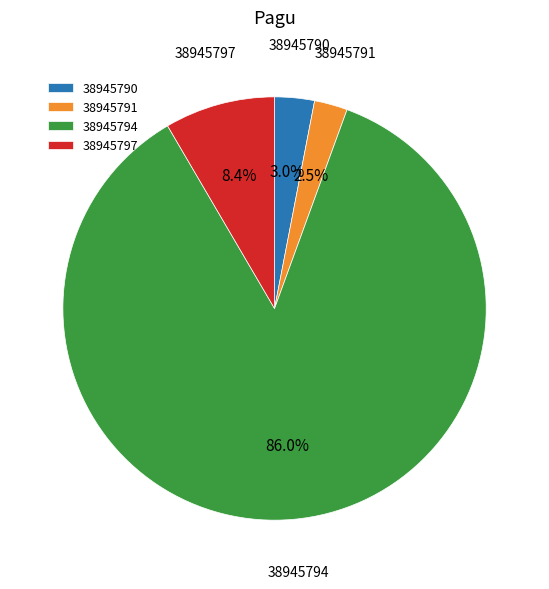

Combined, do 38945797 and 38945790 account for over 50%?

No